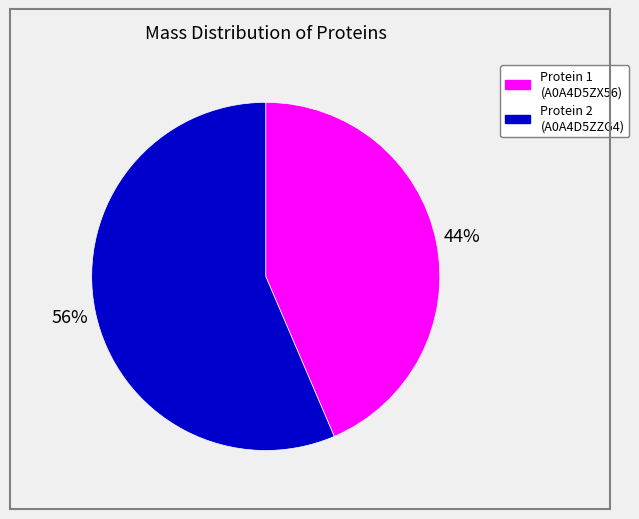

Is there a majority slice in this chart?

Yes